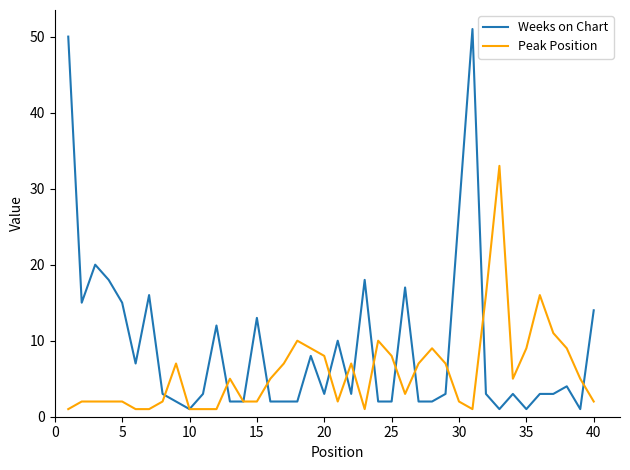

How many series are shown in this chart?

2